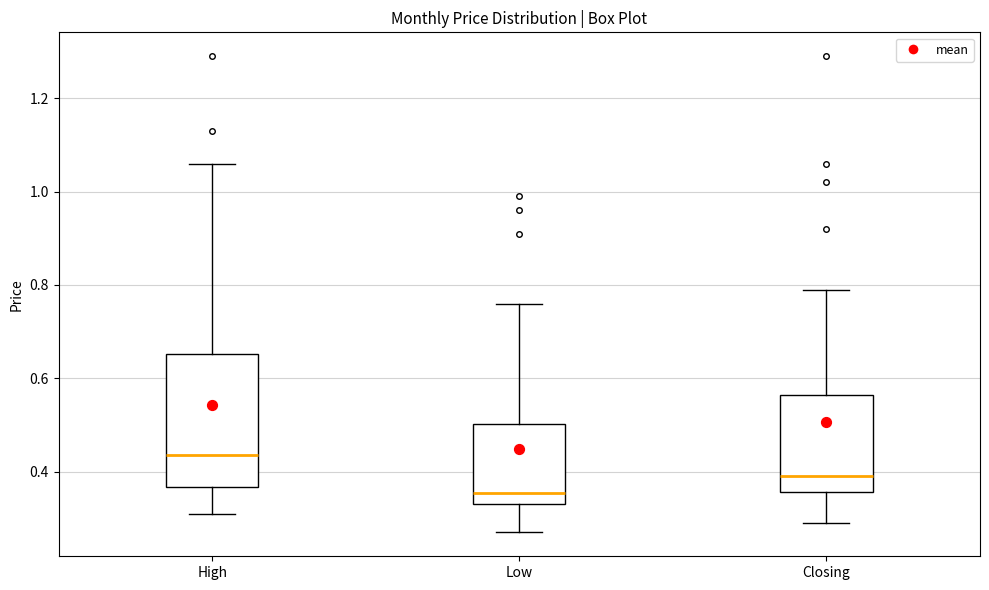

Reading left to right, transcribe this box plot: for each box, give where its median line is, the range the box spans, and where its two whiskers end, as read against the y-axis. The values are not printed on the chart, so give them approximately, as read against the axis.

High: median 0.44, box 0.36 to 0.66, whiskers 0.32 to 1.06
Low: median 0.36, box 0.34 to 0.50, whiskers 0.28 to 0.76
Closing: median 0.40, box 0.36 to 0.56, whiskers 0.30 to 0.80